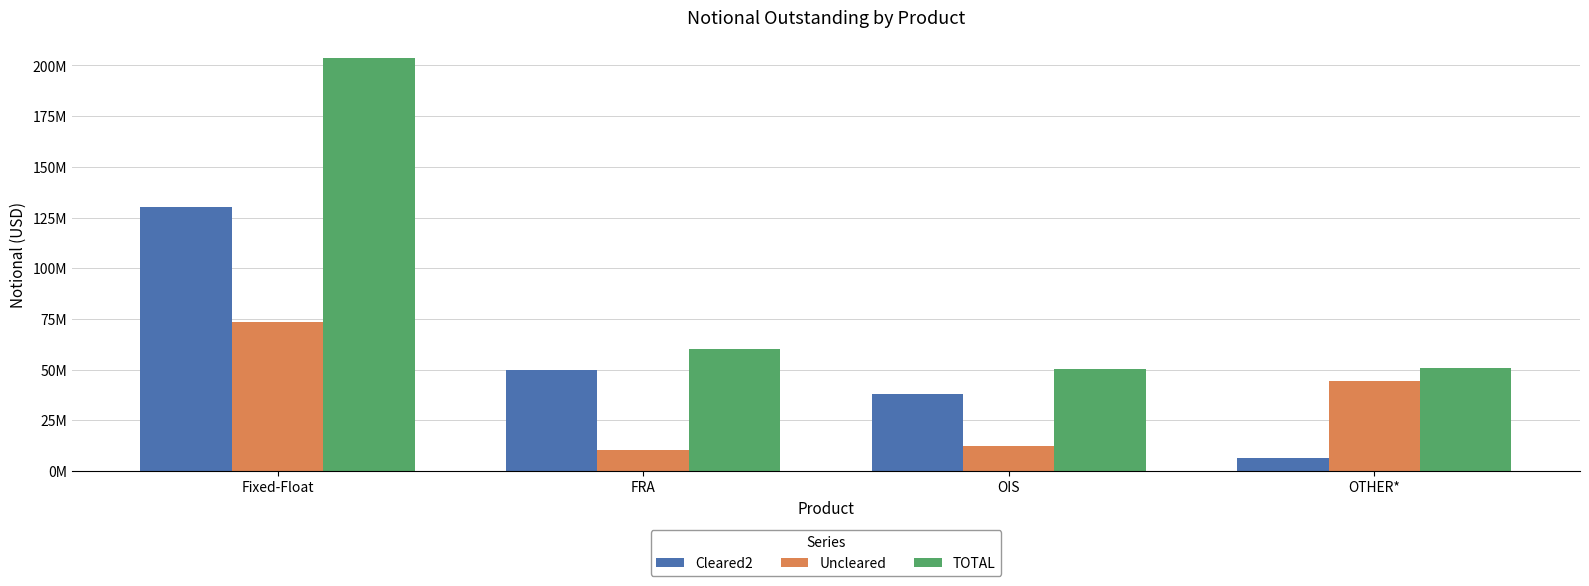

What are all the series names shown in the legend?

Cleared2, Uncleared, TOTAL